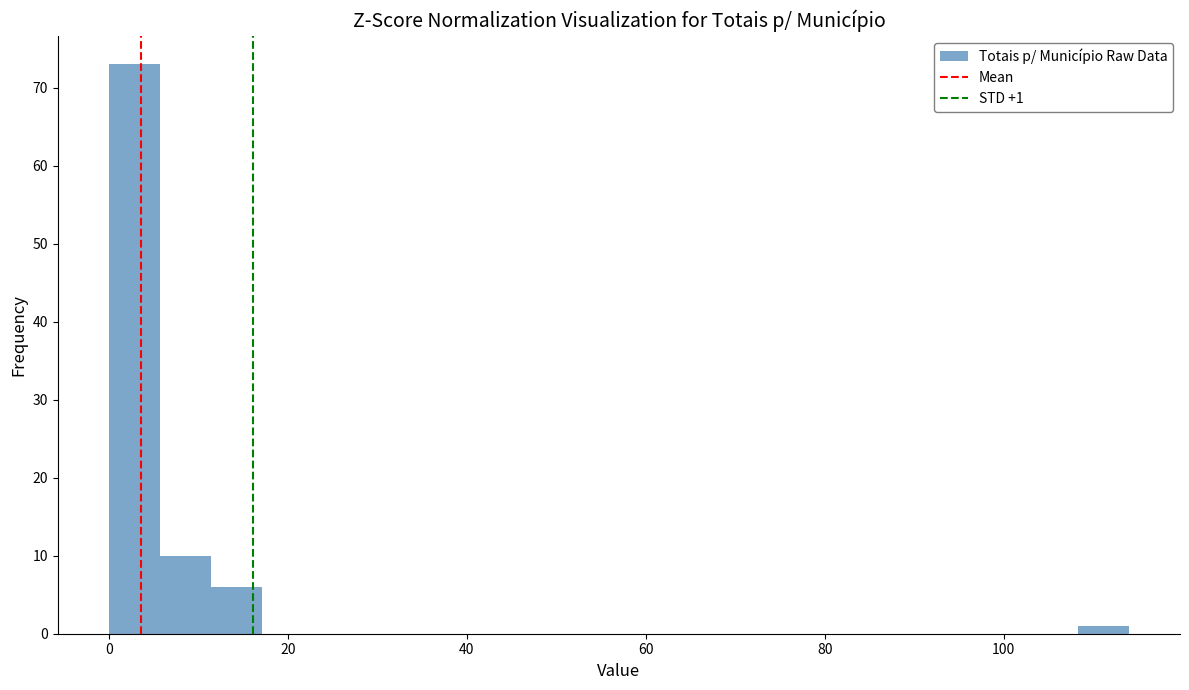

Around what value on the x-axis is the tallest bar? Give the approximate position of its centre, as read against the axis.

2